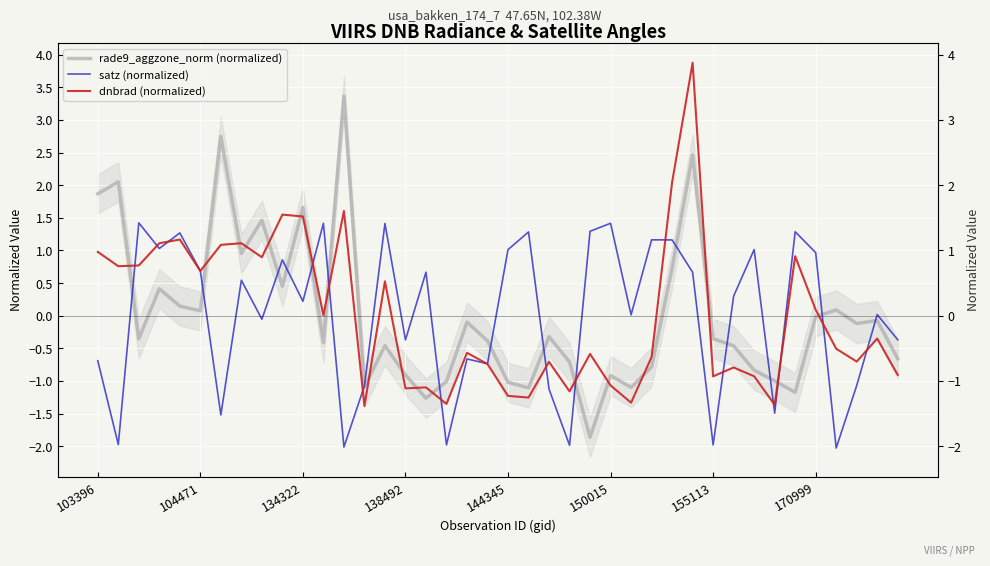

Count the number of categories in the chart.

40